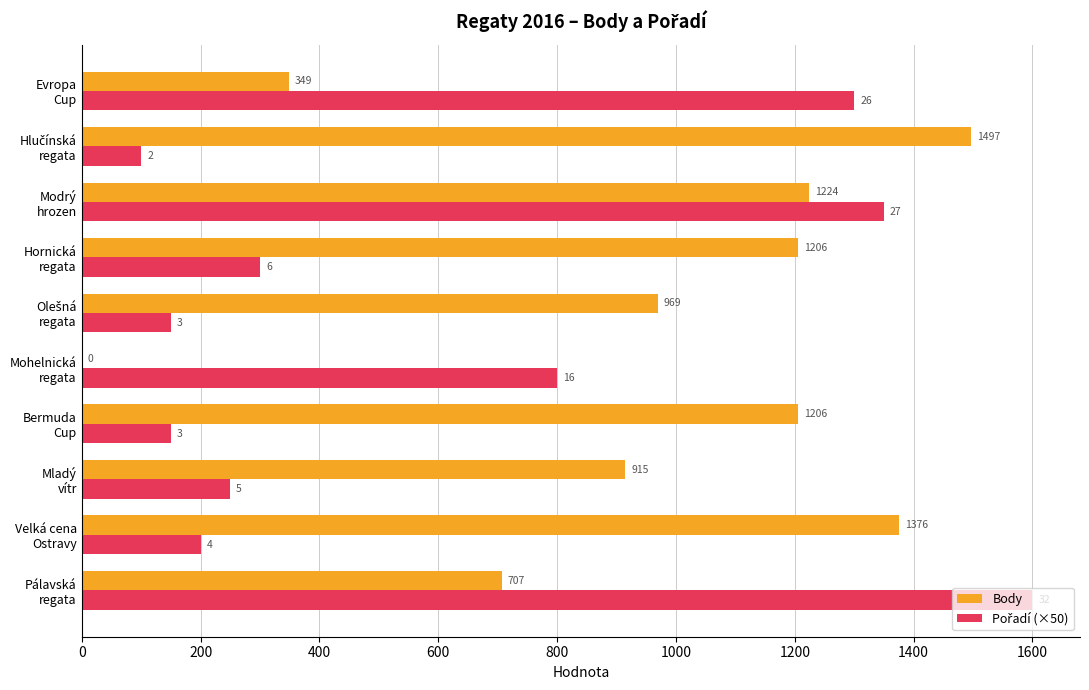

What is the greatest value displayed?

1600